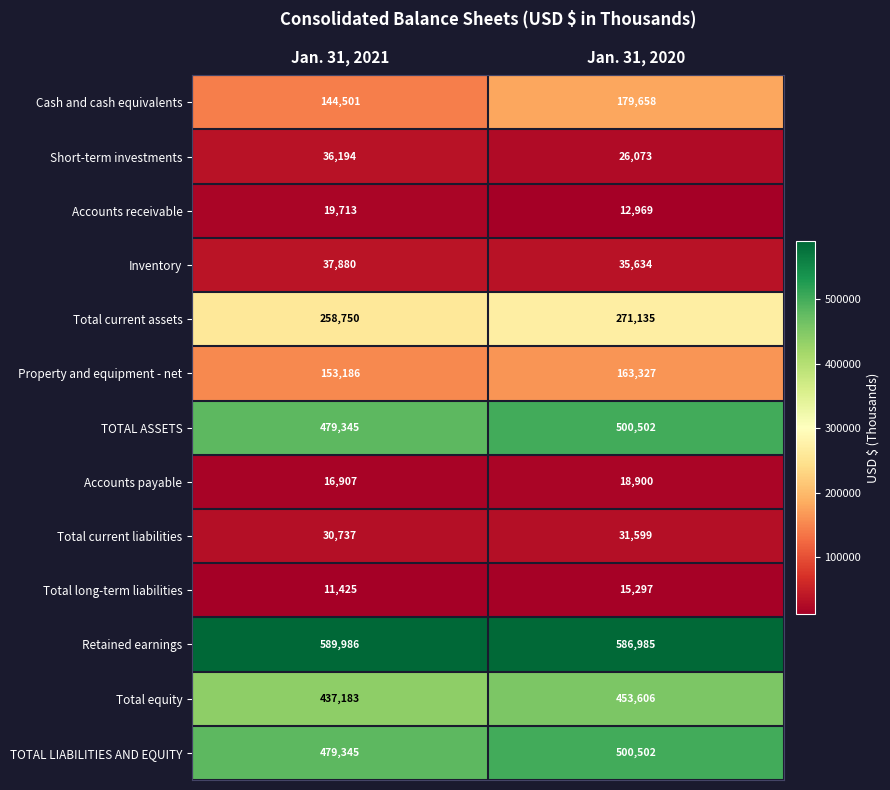

Between Jan. 31, 2021 and Jan. 31, 2020, which series saw the biggest shift?

Cash and cash equivalents